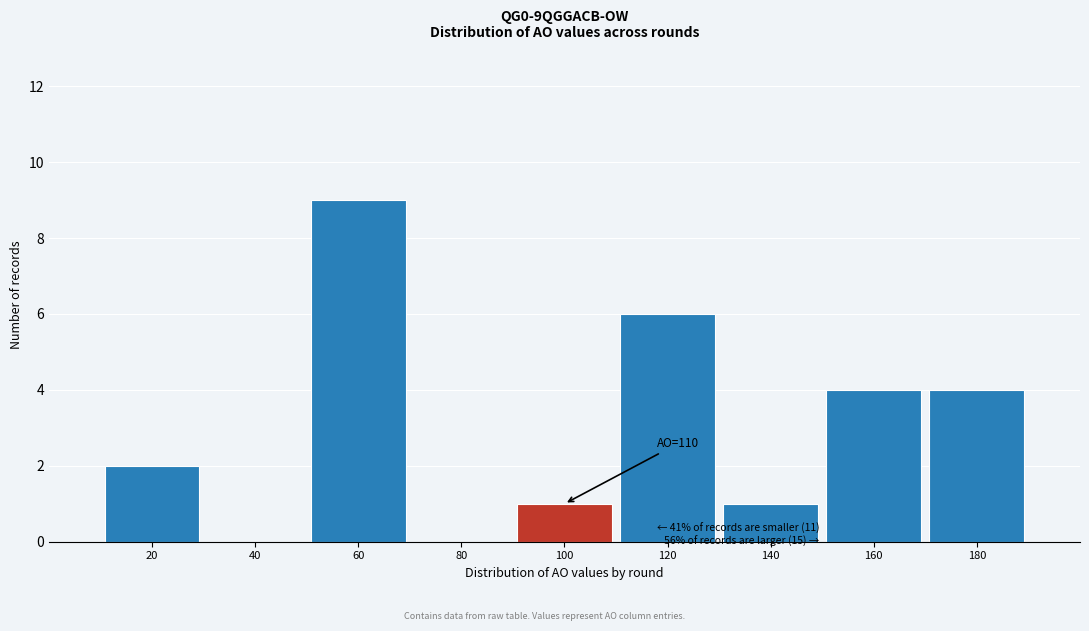

Reading right to left, transcribe all the data shown in this chart.

180=4	160=4	140=1	120=6	100=1	80=0	60=9	40=0	20=2